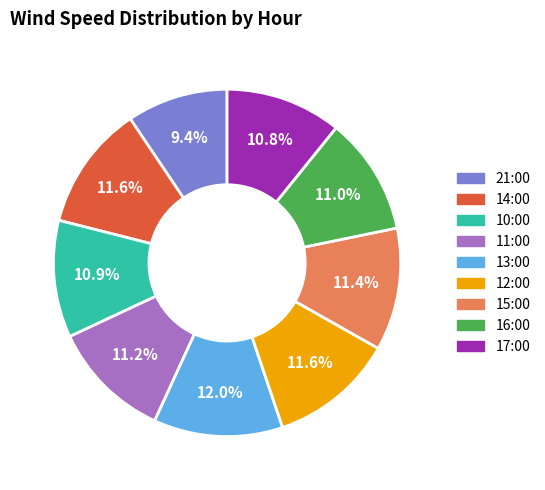

Which category has the smallest portion of the pie?

21:00